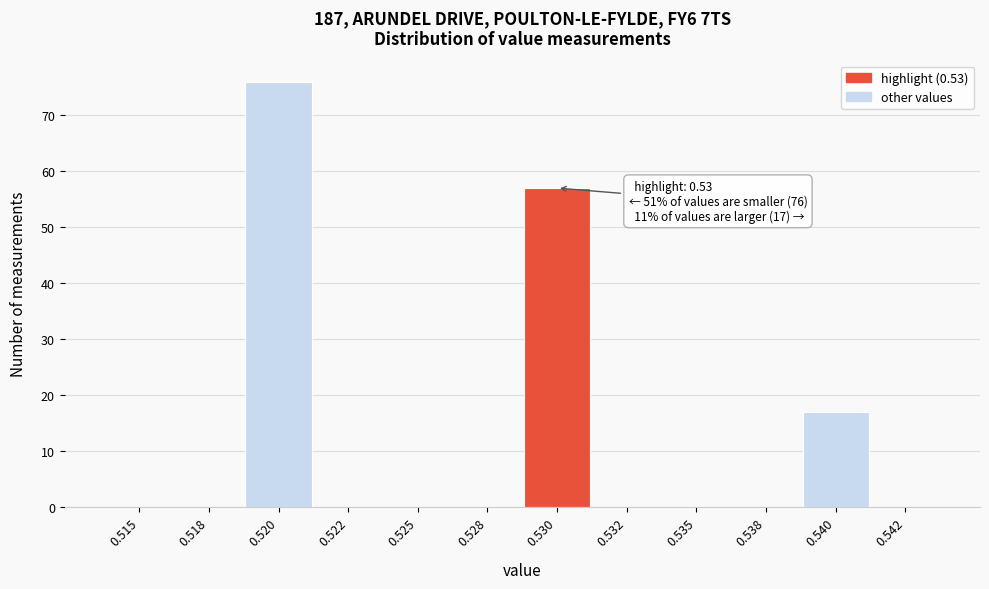

Reading left to right, transcribe all the data shown in this chart.

0.515=0	0.518=0	0.520=76	0.522=0	0.525=0	0.528=0	0.530=57	0.532=0	0.535=0	0.538=0	0.540=17	0.542=0